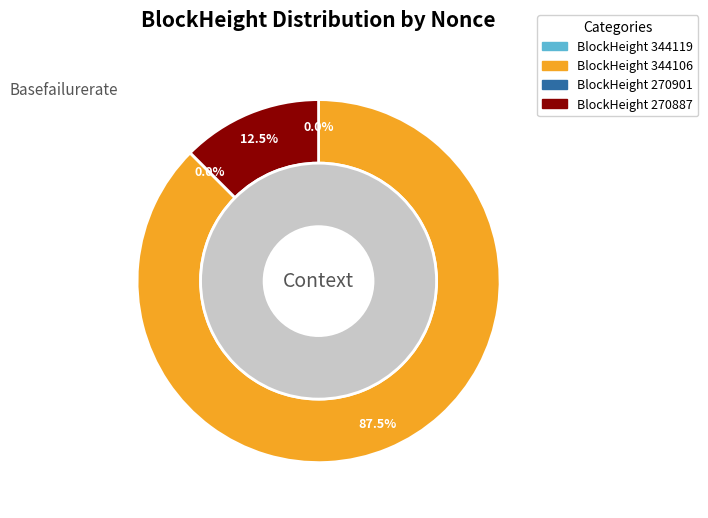

To the nearest percent, what is the combined percentage of 270901 and 344106?

87%